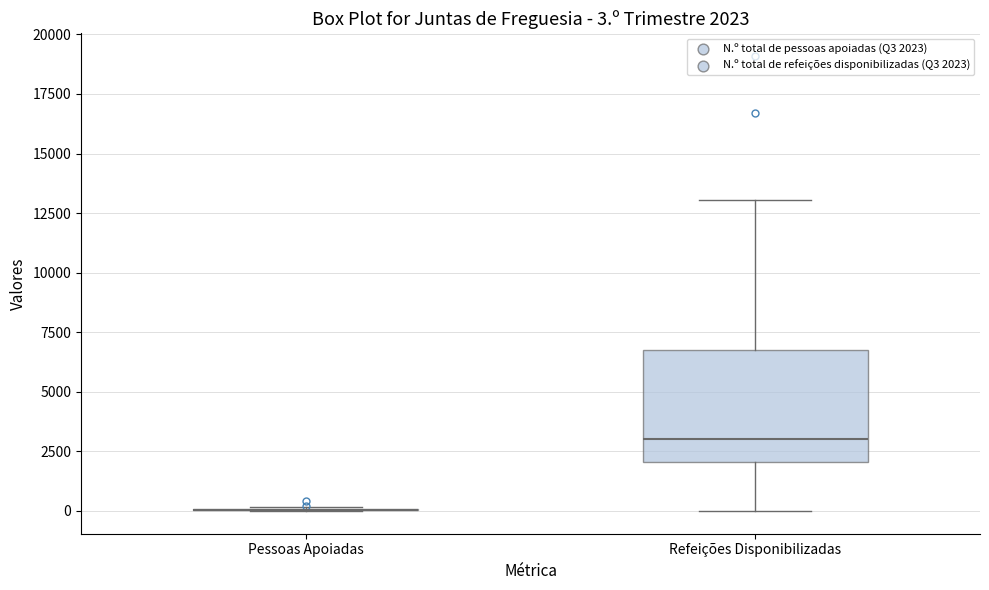

Which box is the tallest, from its lower edge to its upper edge?

Refeições Disponibilizadas